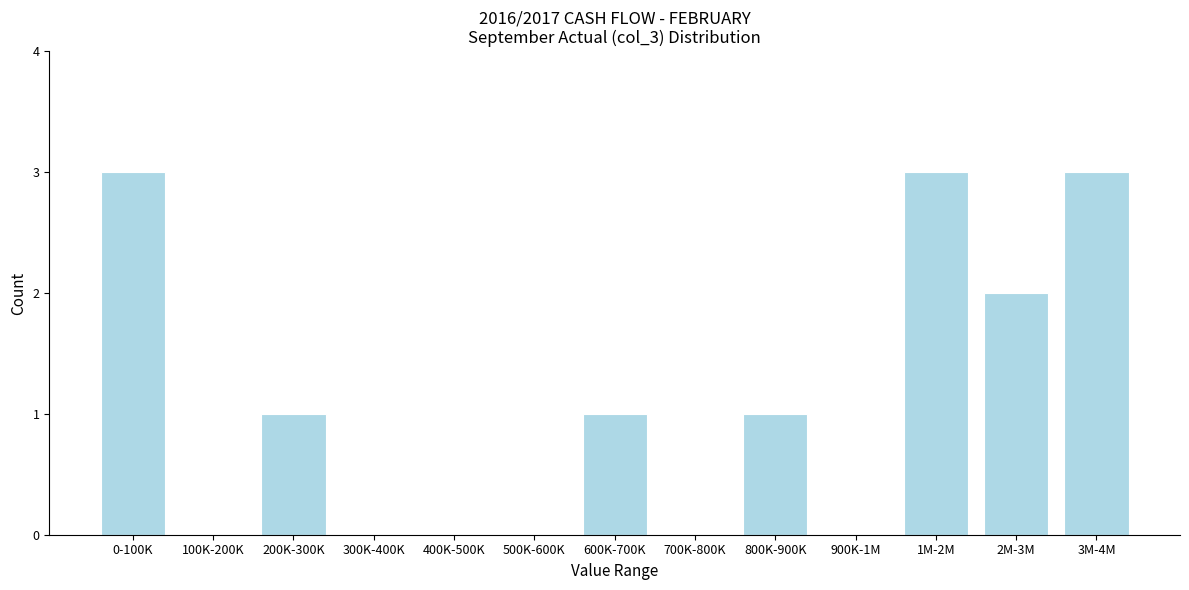

Reading right to left, transcribe all the data shown in this chart.

3M-4M=3	2M-3M=2	1M-2M=3	900K-1M=0	800K-900K=1	700K-800K=0	600K-700K=1	500K-600K=0	400K-500K=0	300K-400K=0	200K-300K=1	100K-200K=0	0-100K=3